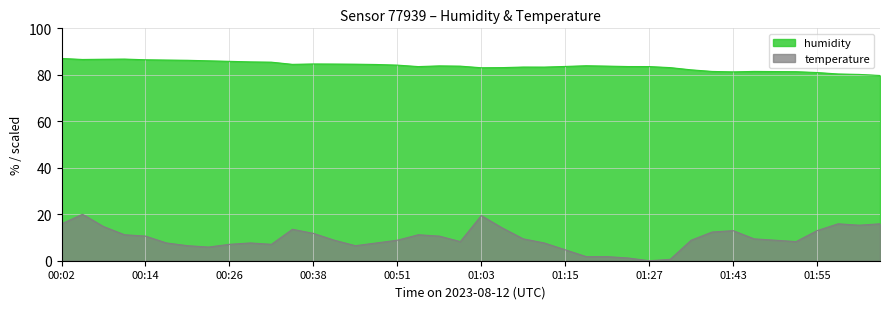

What is the difference between the maximum and minimum values in the temperature series?

20.0